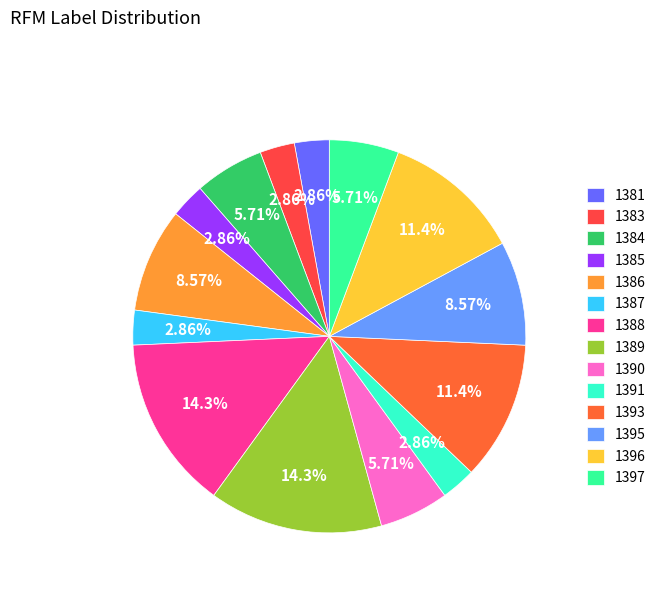

To the nearest percent, what portion does 1388 represent?

14%